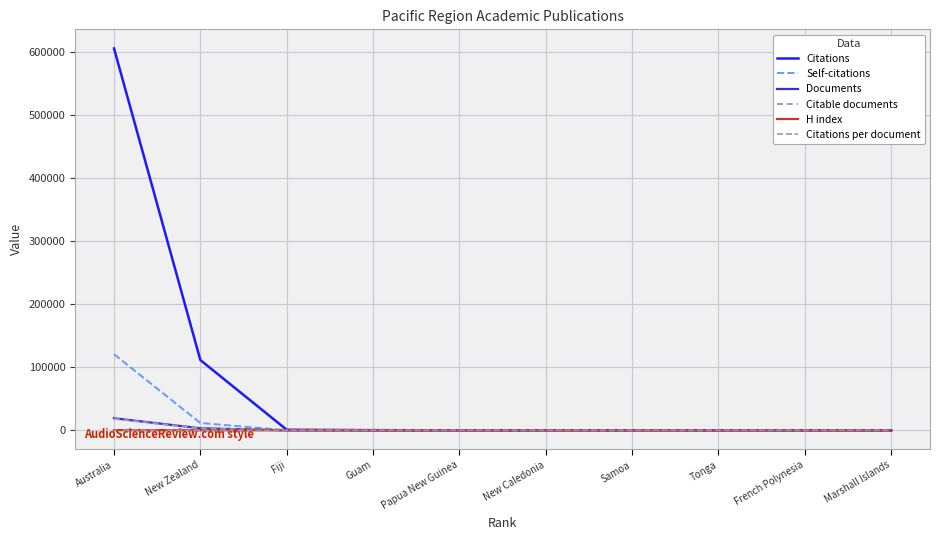

Is this an area chart (filled region under the line)?

No